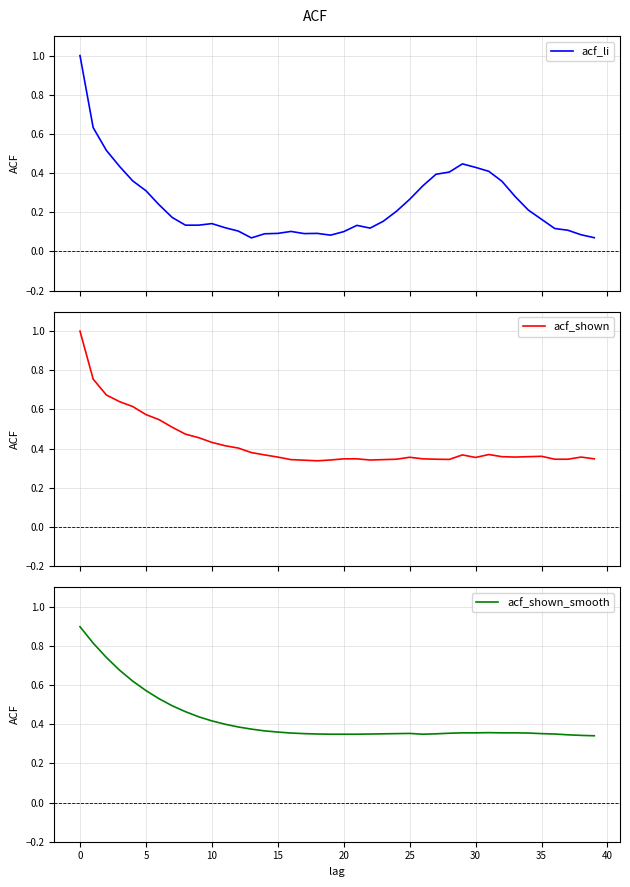

How many lines are shown in the chart?

3